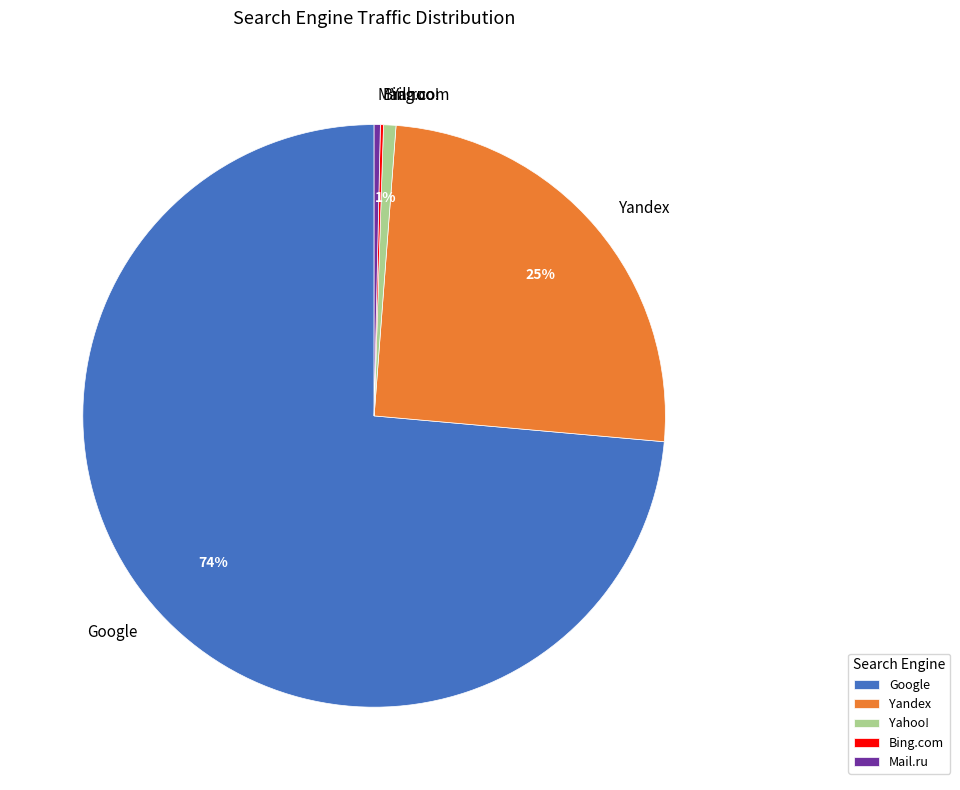

True or false: Yandex accounts for 15% of the total.

False